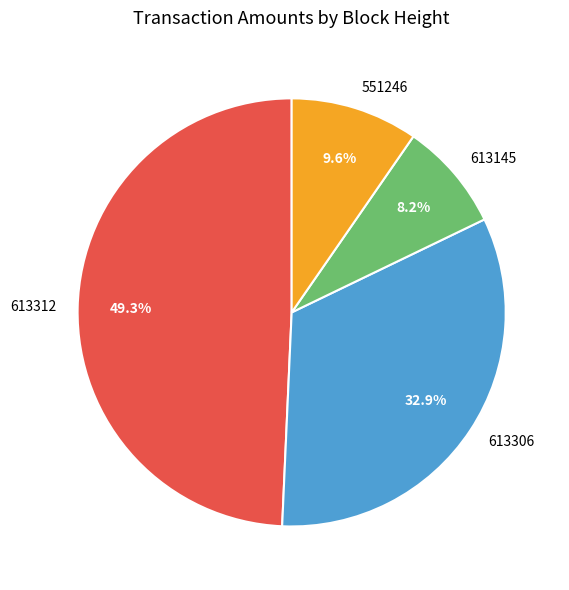

To the nearest percent, what is the average slice percentage?

25%